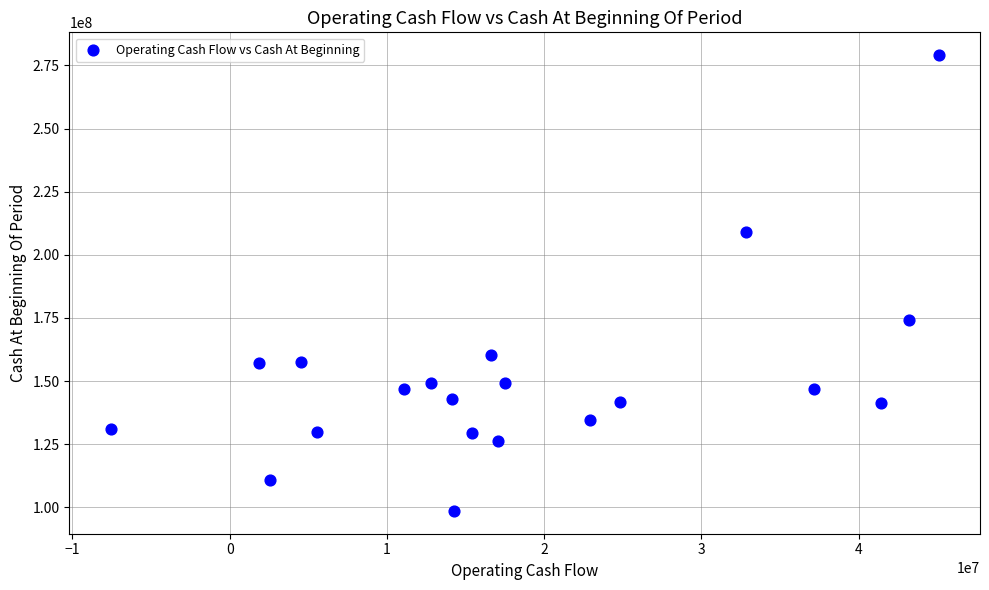

What is the range of X values (max minus min)?

52633000